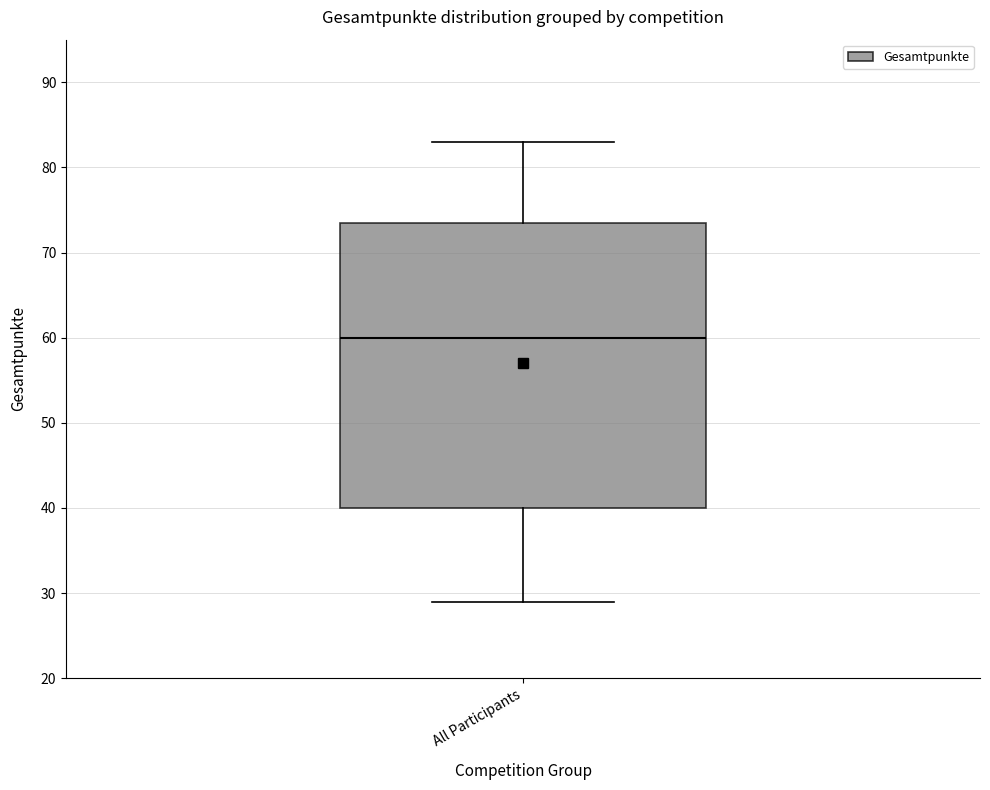

Where is the lower edge of the box for All Participants on the y-axis? The values are not printed on the chart, so give them approximately, as read against the axis.

40